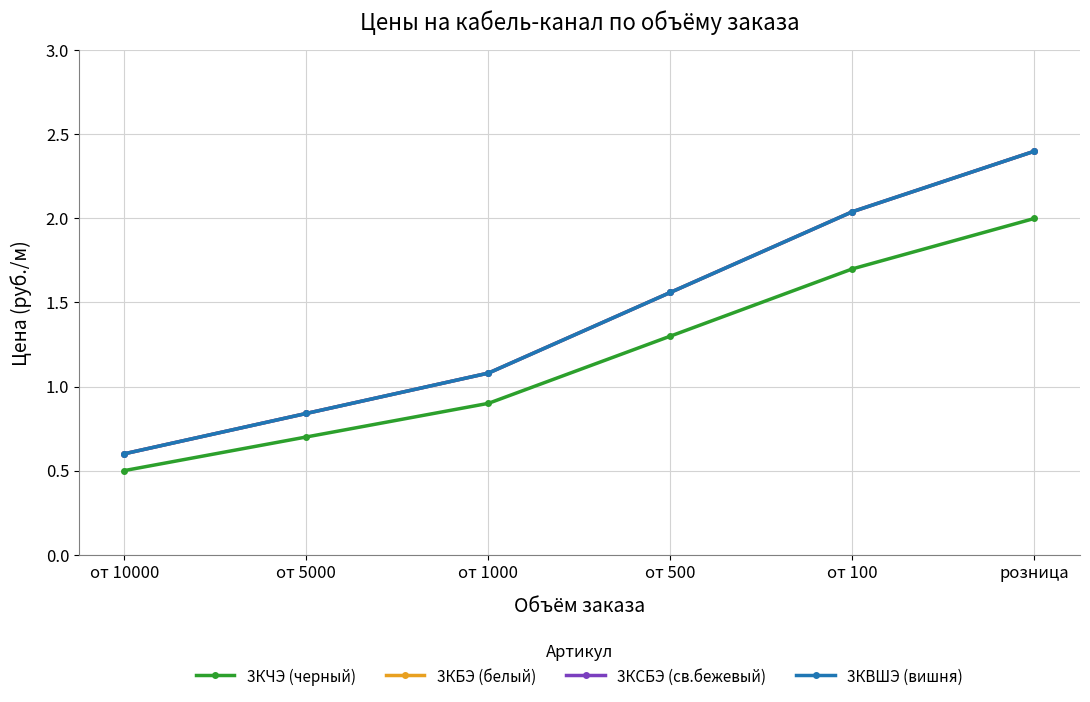

True or false: 3КБЭ (белый) has a value of 3.6 at от 100.

False